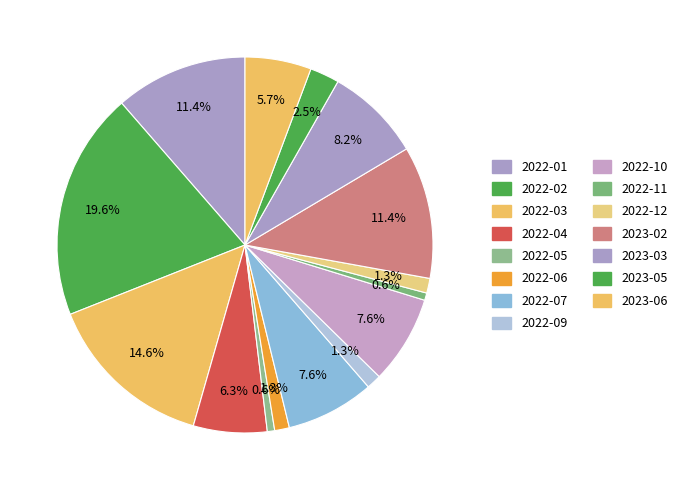

How many segments does this pie chart have?

15